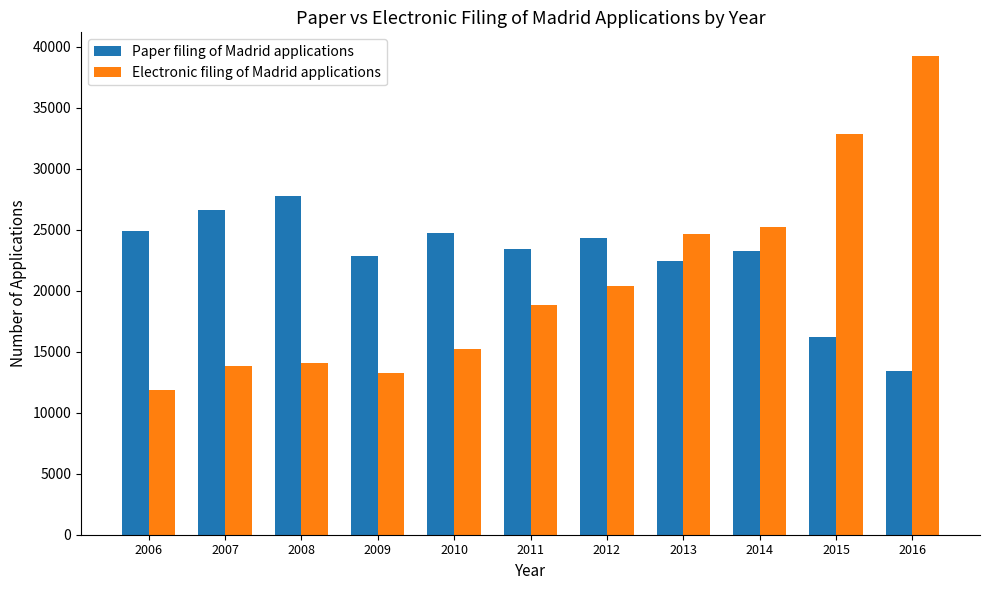

Count the number of data series in this chart.

2